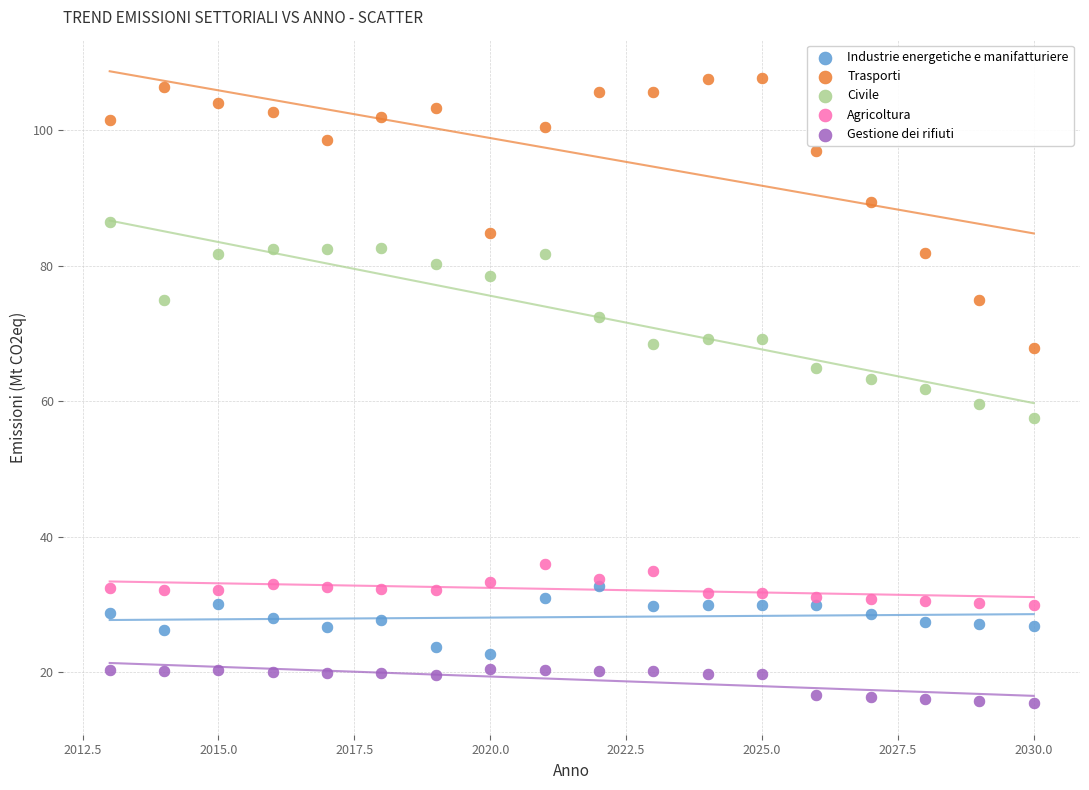

Which series has the widest spread of Y values?

Trasporti